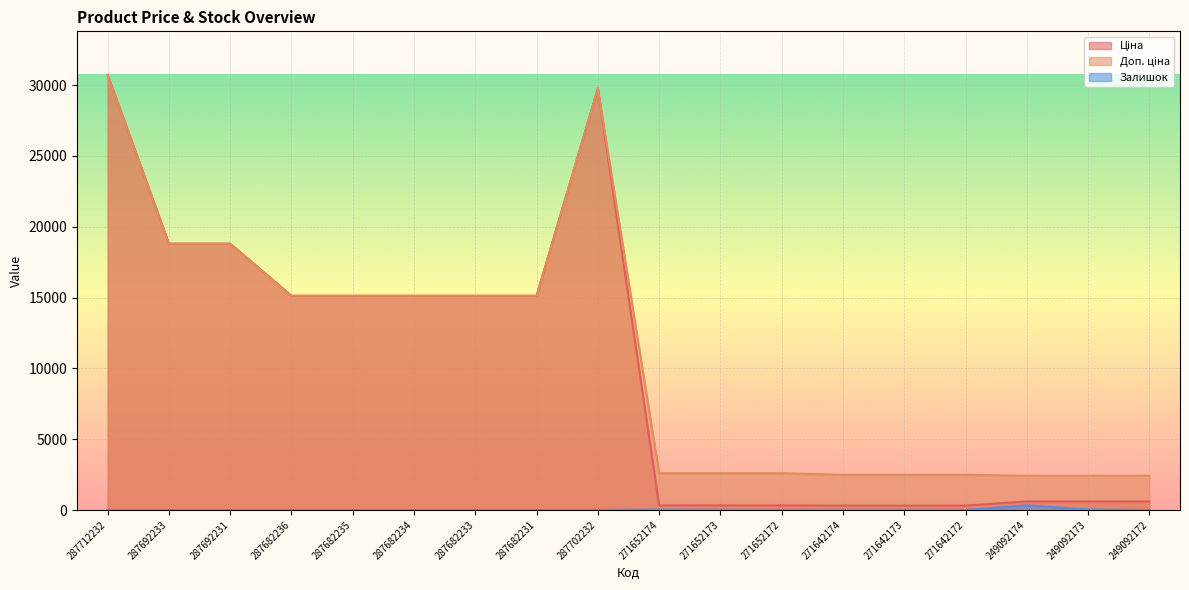

What is the maximum value shown in the chart?

30717.1